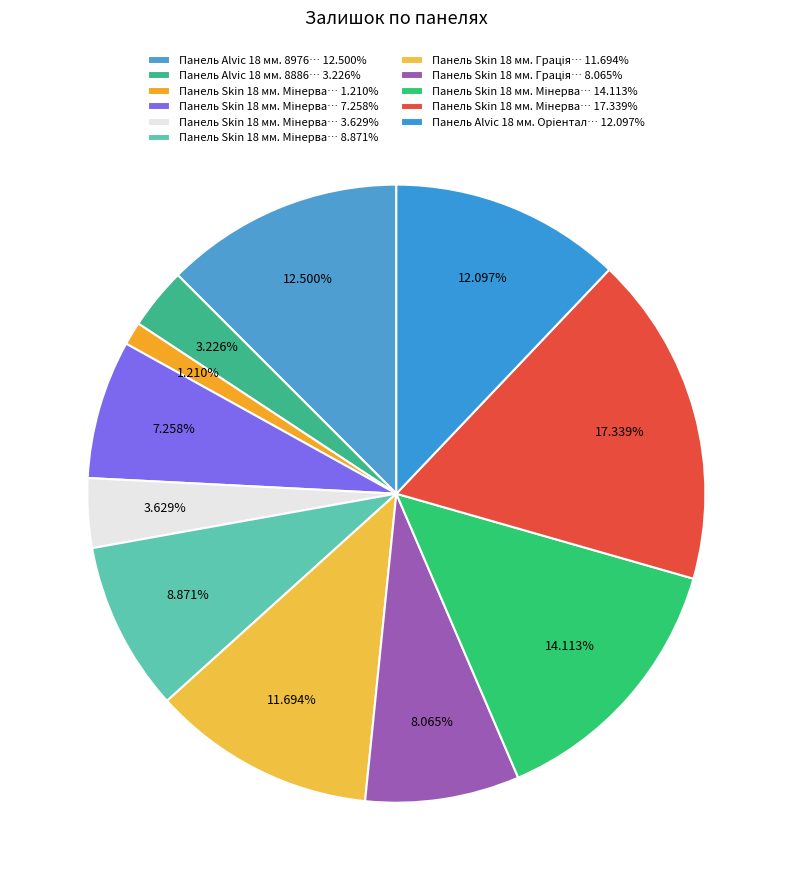

Count the number of slices in the pie.

11